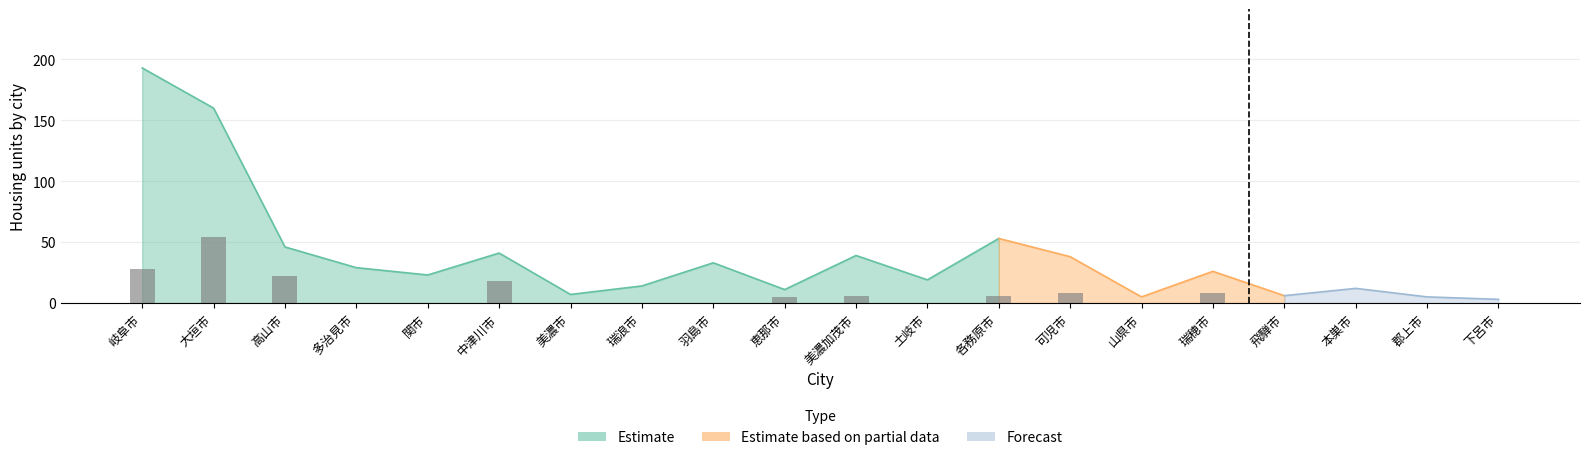

How many series are shown in this chart?

3